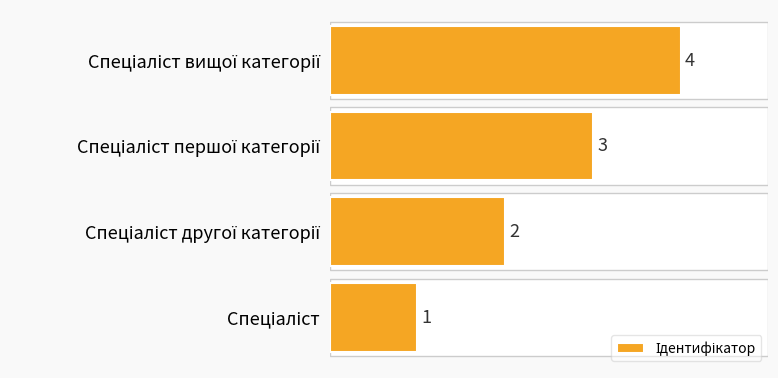

What is the sum of all values?

10